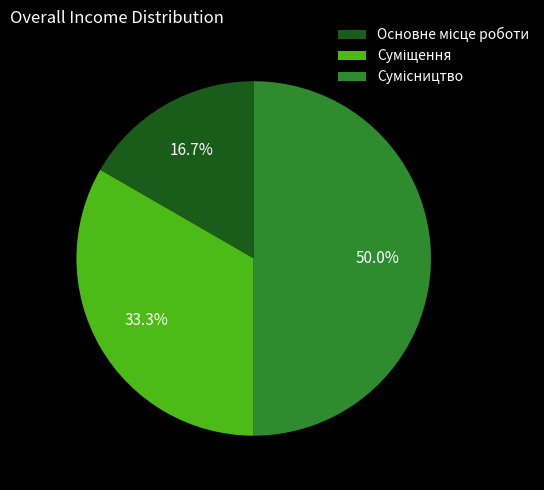

To the nearest percent, what portion does Основне місце роботи represent?

17%